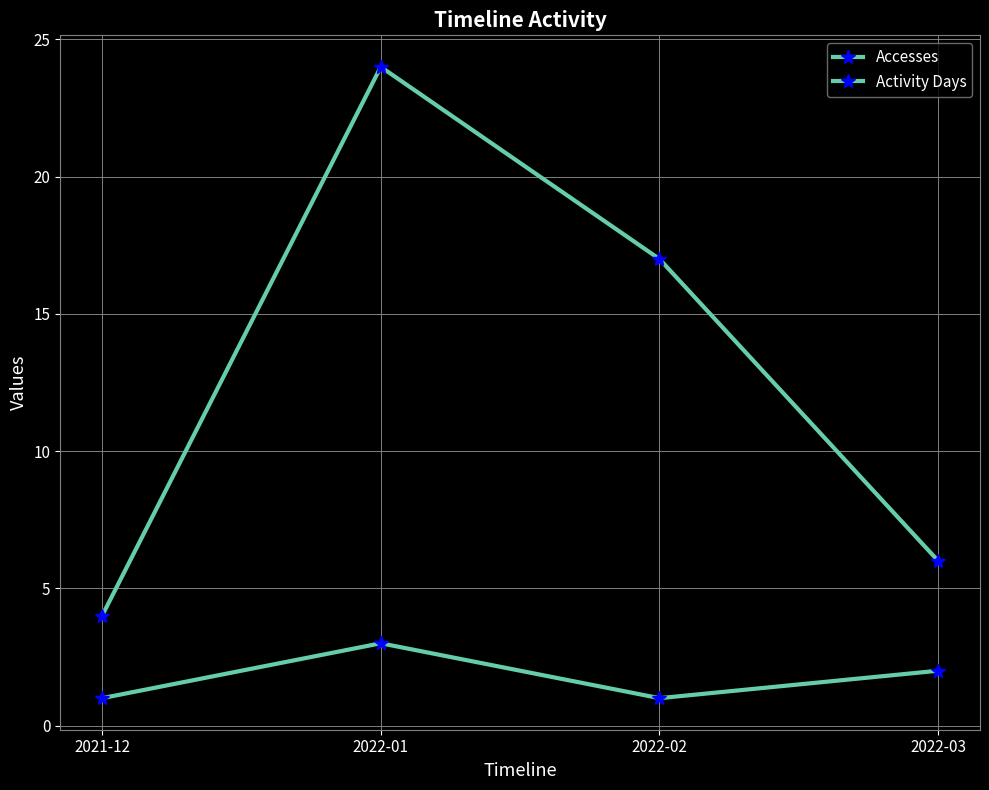

The value of Activity Days at 2022-03 is 1. True or false?

False